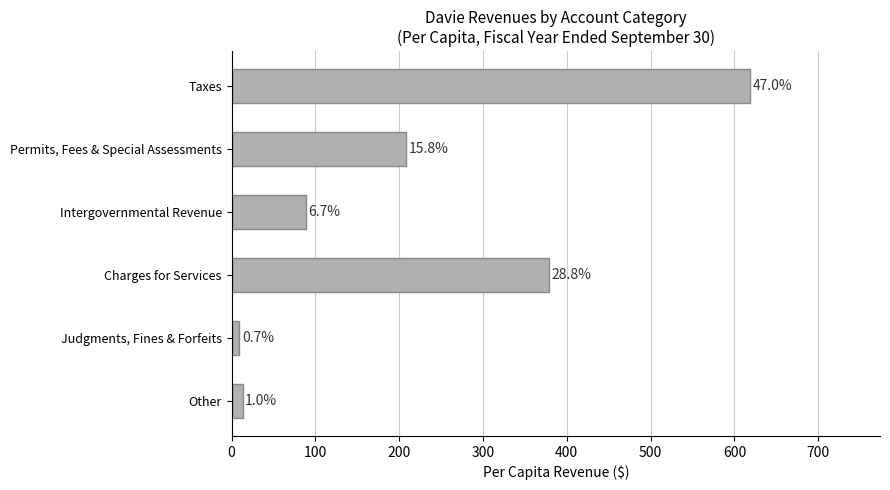

Are the bars horizontal?

Yes